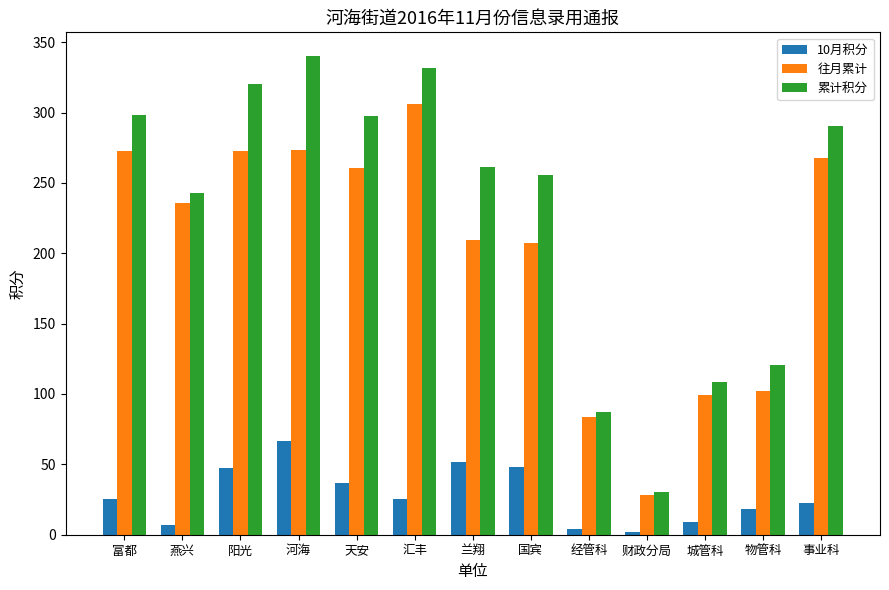

What is the difference between the highest and lowest values at 阳光?

272.8